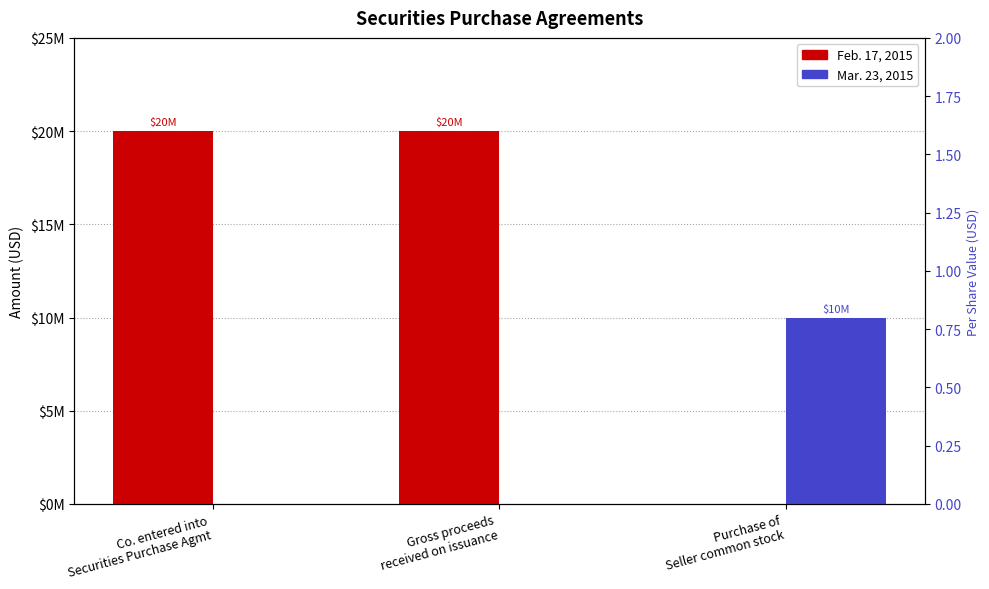

At which category is the sum across all series the highest?

Co. entered into
Securities Purchase Agmt